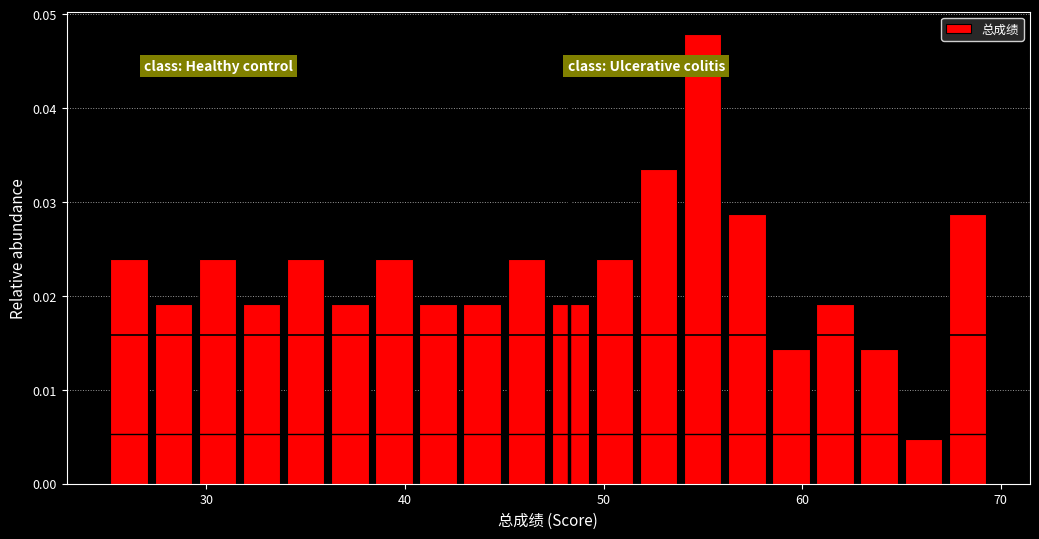

Around what value on the x-axis is the tallest bar? Give the approximate position of its centre, as read against the axis.

55